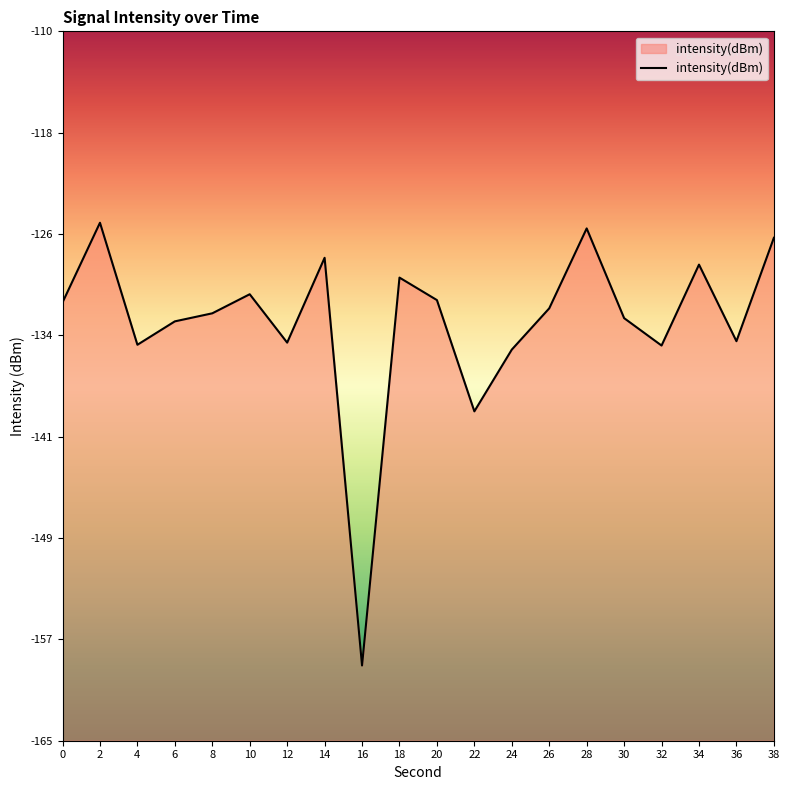

What is the maximum value shown in the chart?

-124.8